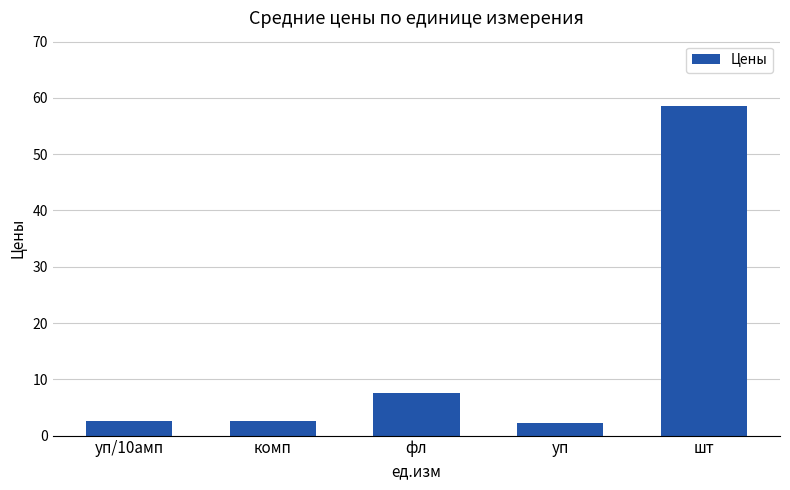

True or false: the data shows 58.5 at шт.

True